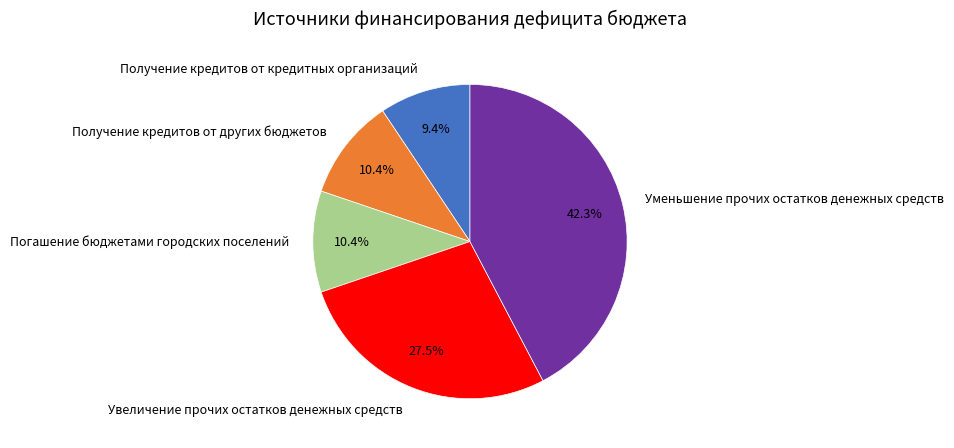

Does Получение кредитов от кредитных организаций represent more than half of the total?

No